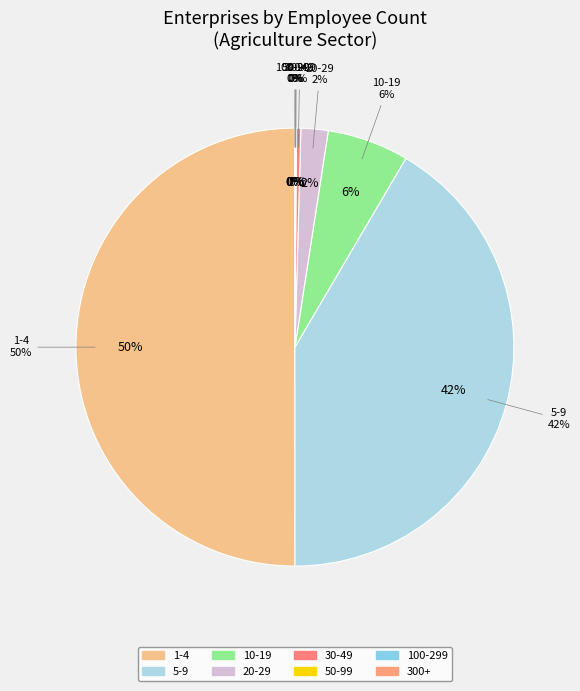

Which category accounts for the majority?

1-4 persons